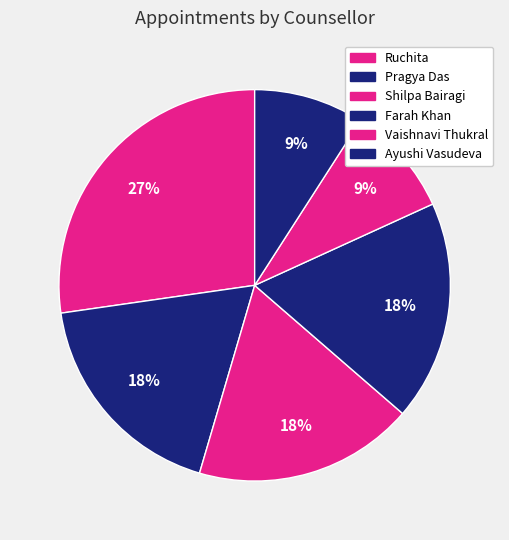

What is the smallest slice in the pie chart?

Vaishnavi Thukral